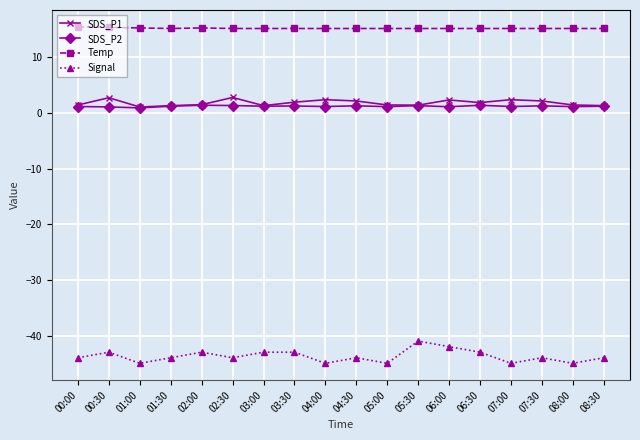

True or false: Signal and Temp intersect in this chart.

False